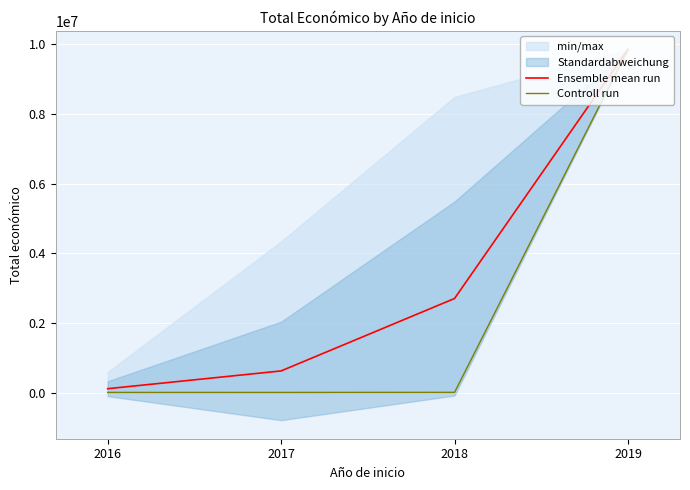

What is the difference between the maximum and minimum values in the Ensemble mean run series?

9735845.2